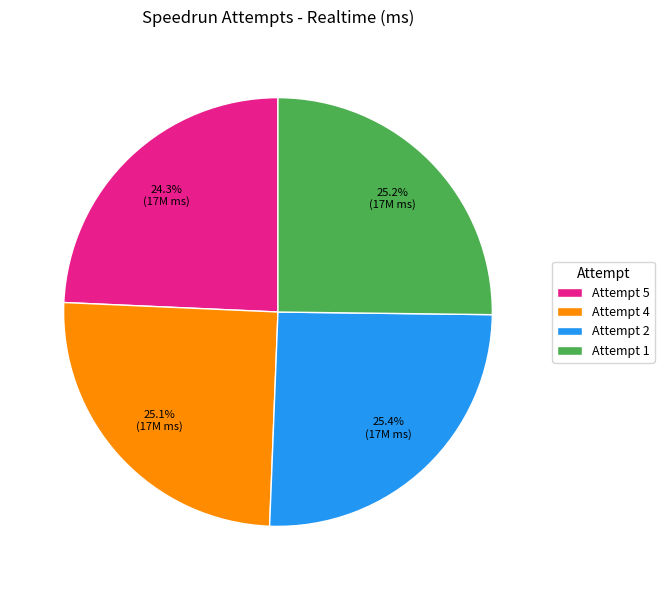

Count the number of slices in the pie.

4